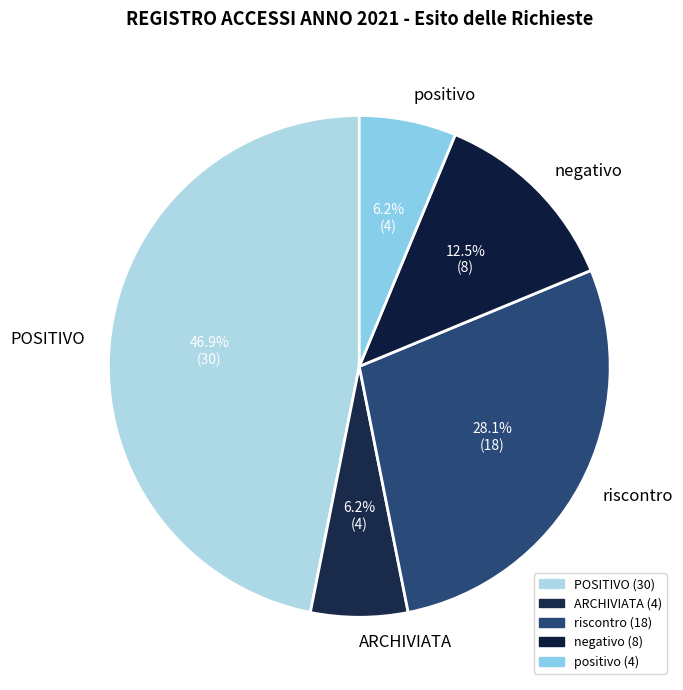

What is the ratio of the value at negativo to the value at POSITIVO?

0.3